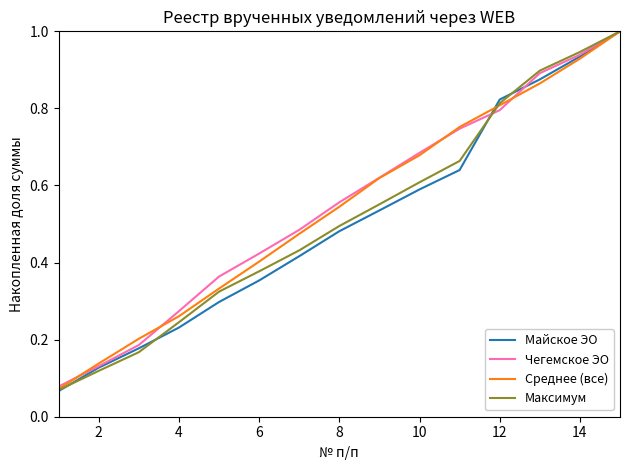

How many lines are shown in the chart?

4